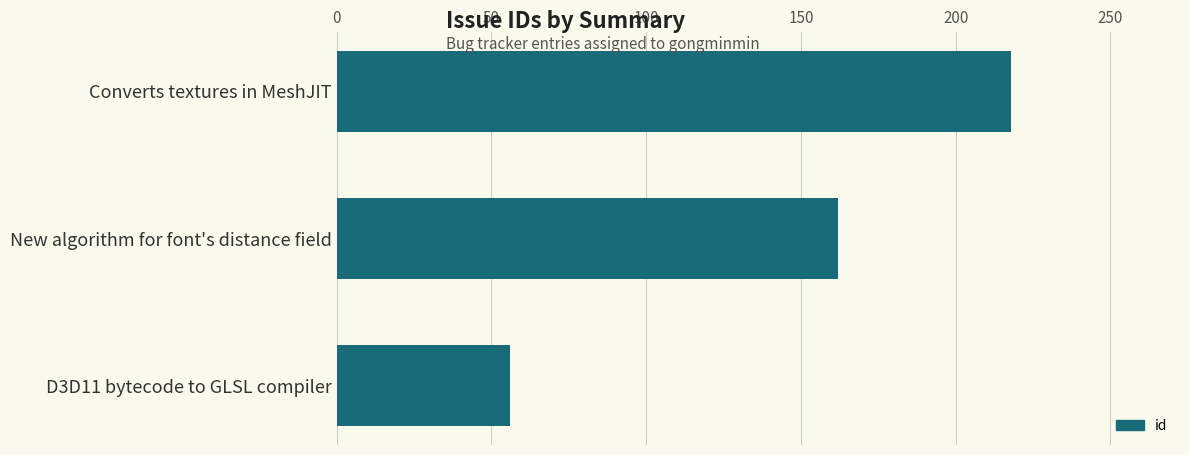

List the labels in order of value, smallest first.

D3D11 bytecode to GLSL compiler, New algorithm for font's distance field, Converts textures in MeshJIT